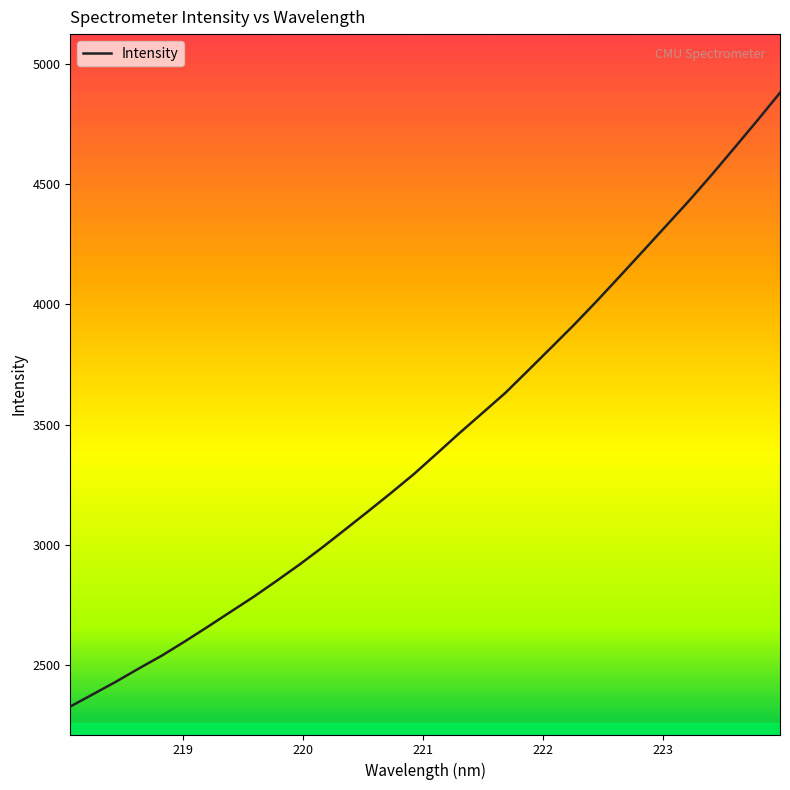

What is the difference between the maximum and minimum values?

2552.6